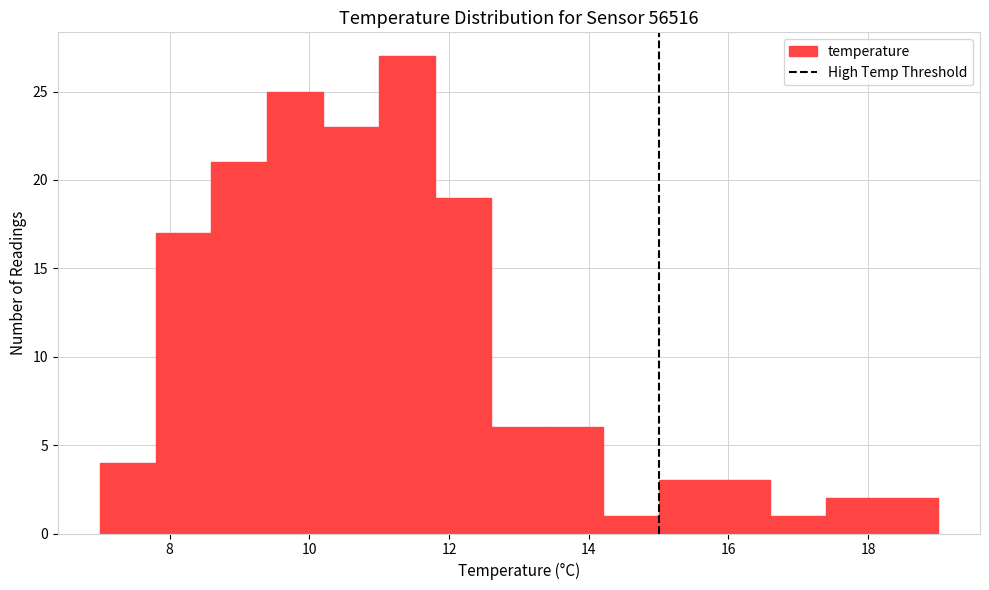

Over which range of the x-axis is the bar tallest?

11.0 to 11.8